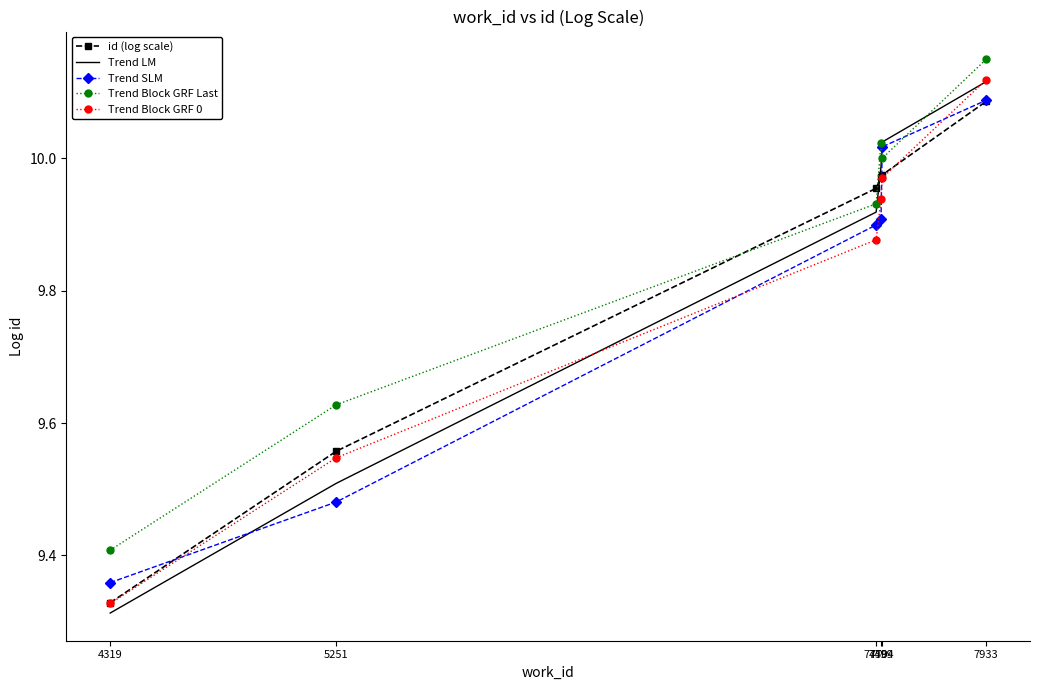

What is the smallest value displayed?

9.3